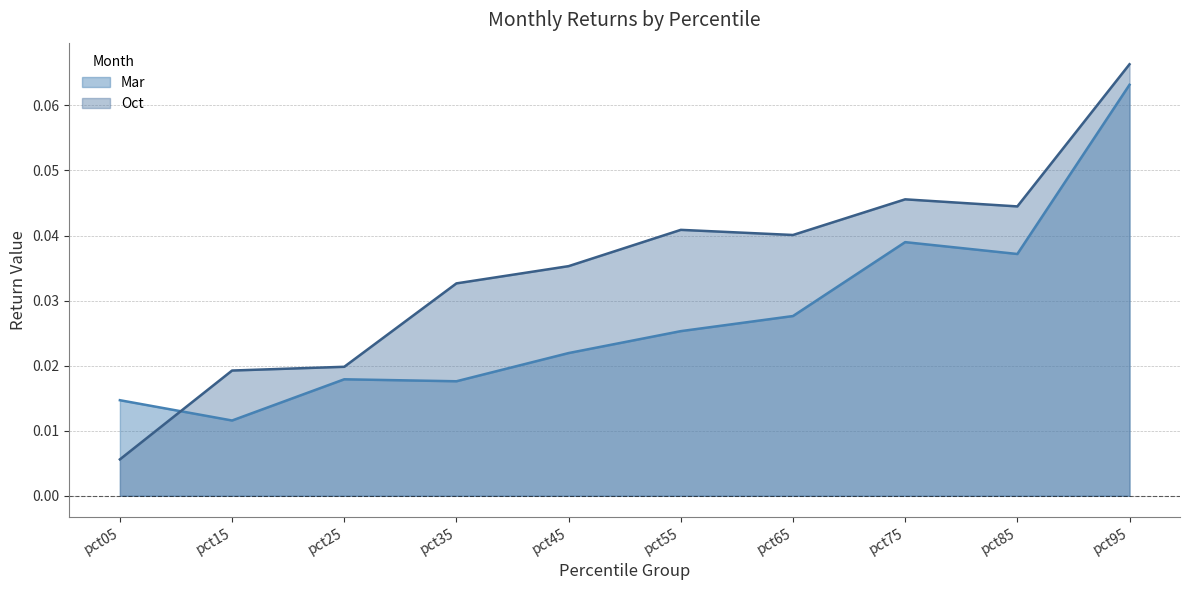

Between pct85 and pct75, which is larger?

pct75